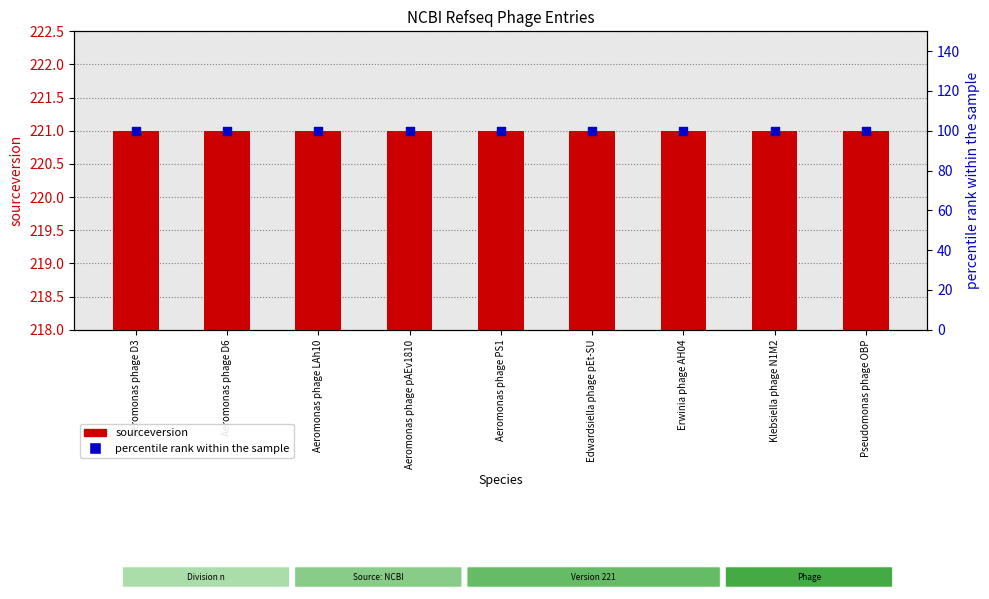

At which category is the sum across all series the highest?

Aeromonas phage D3